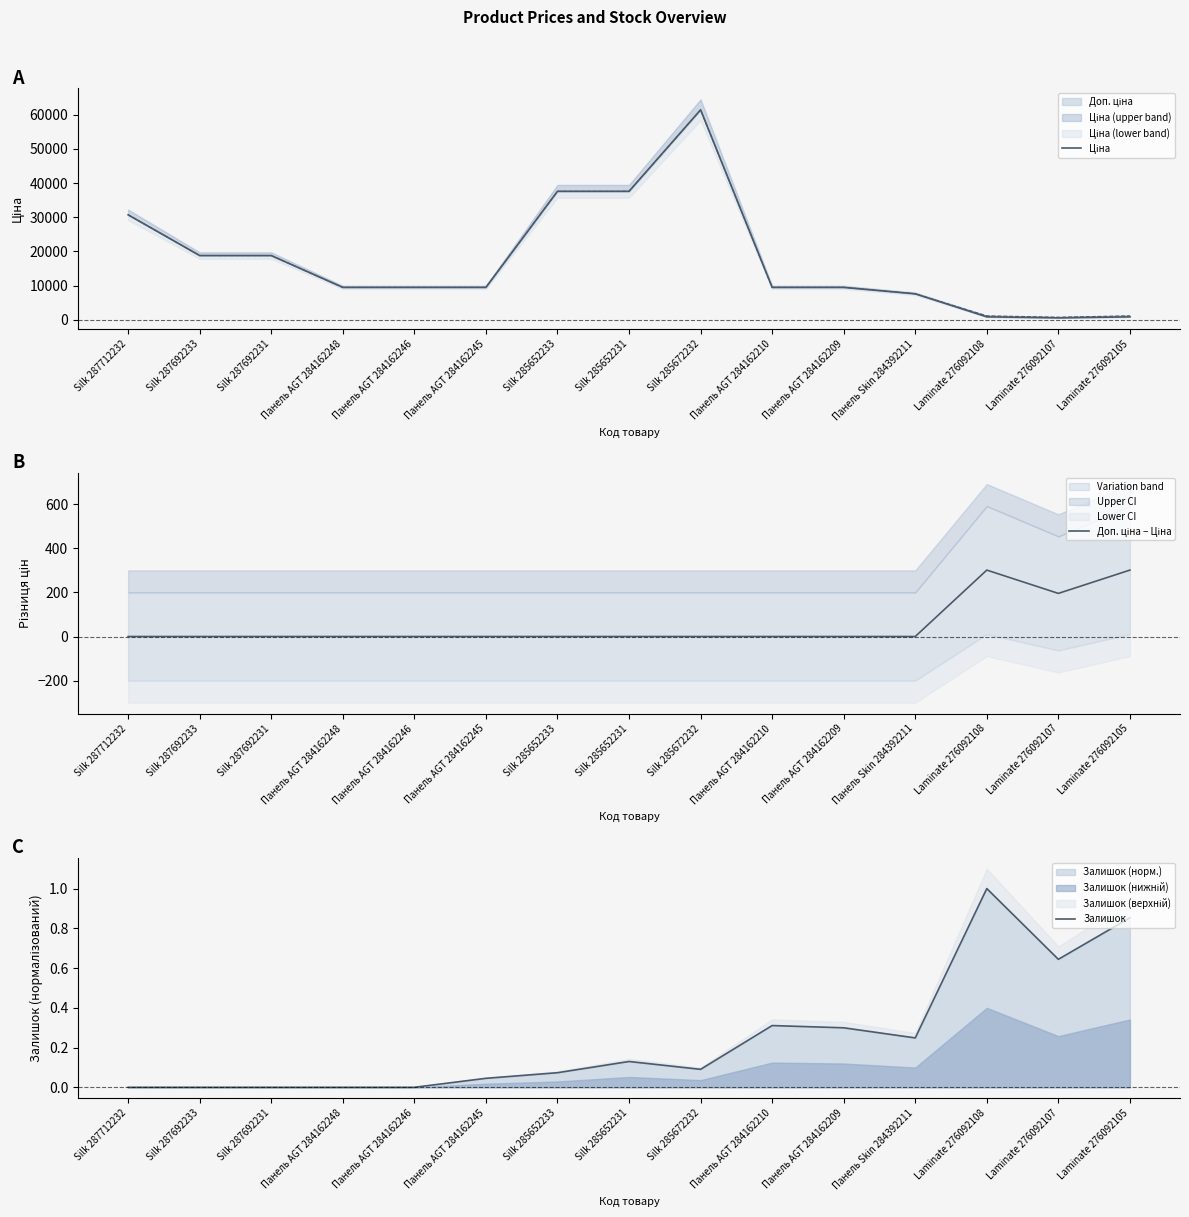

Which series has the largest total across all categories?

Ціна